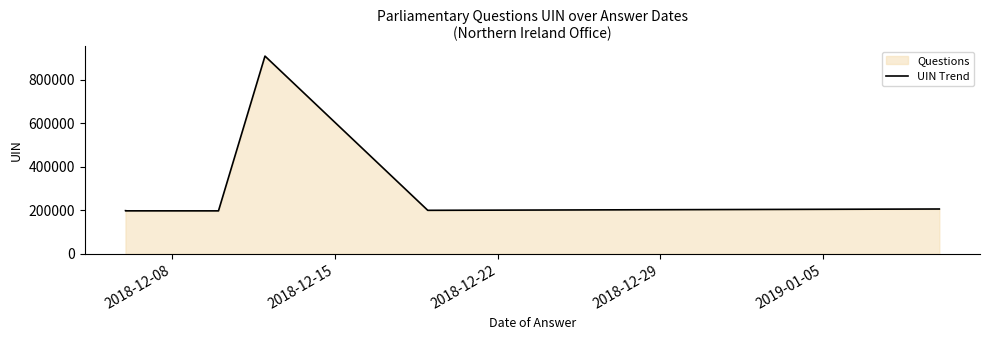

How many values are below 198248?

3